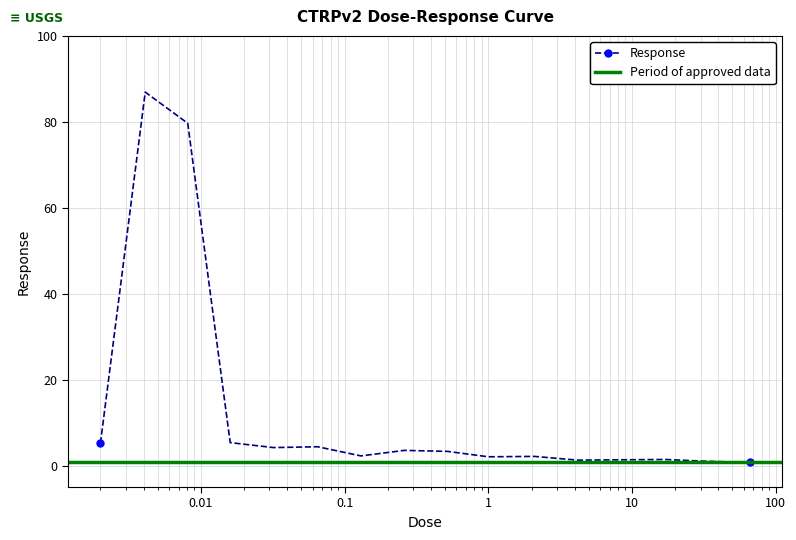

At which category does the data reach its first local peak?

0.0041